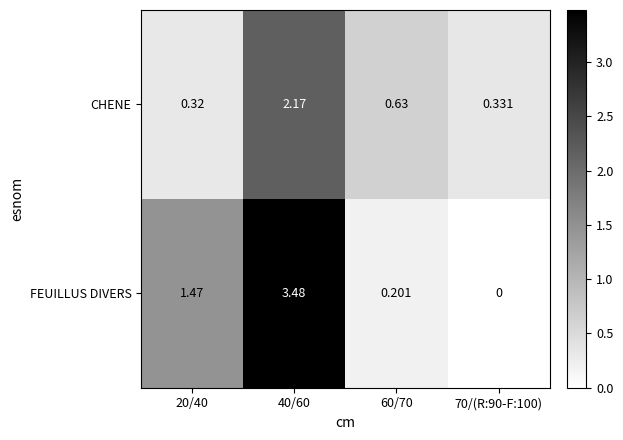

How many series are shown in this chart?

2